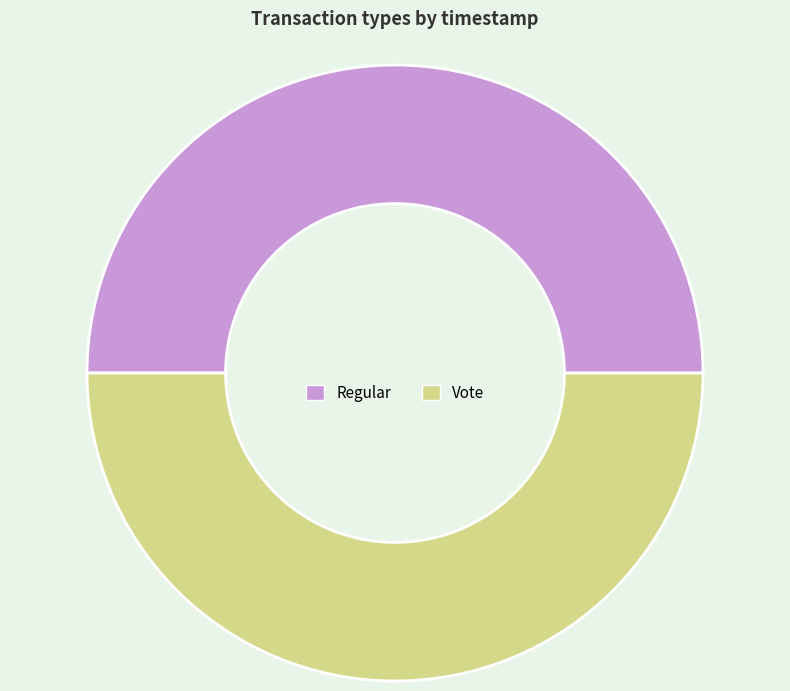

Combined, do Regular and Vote account for over 50%?

Yes